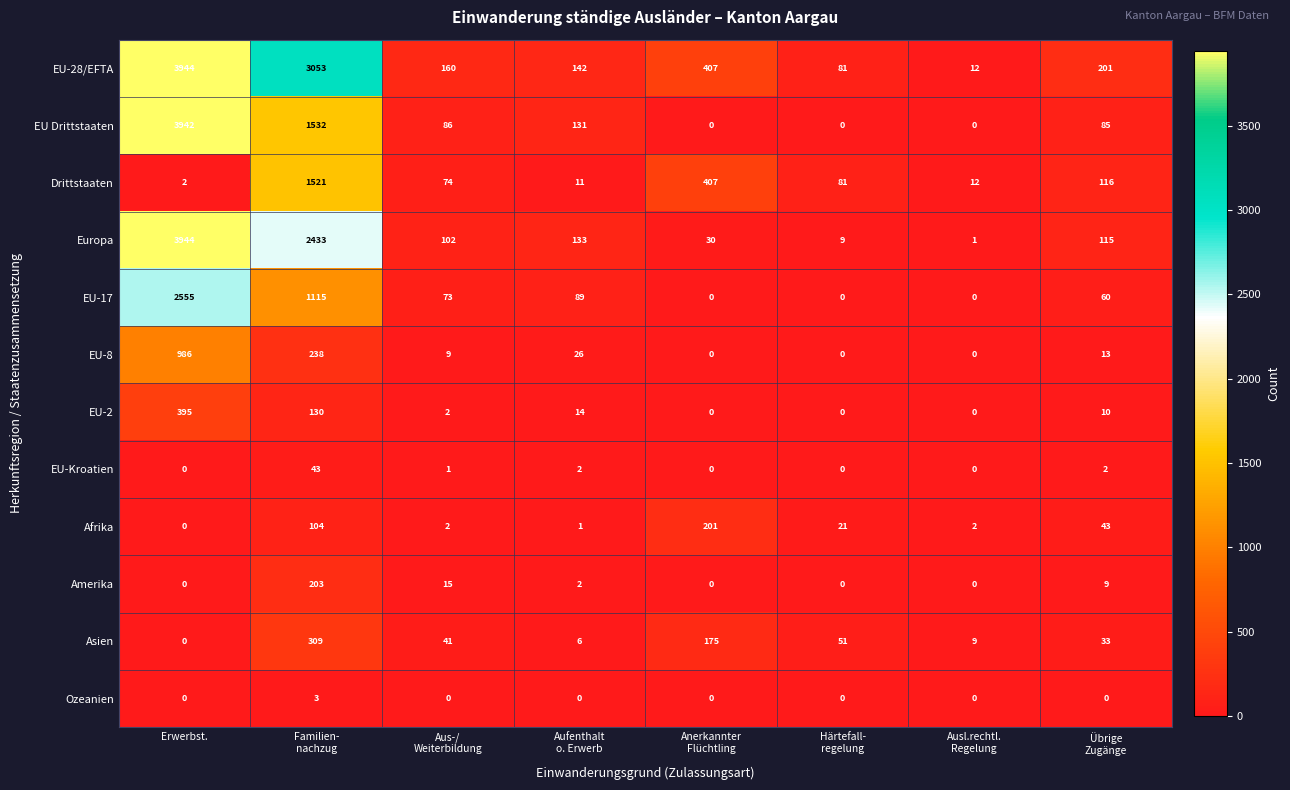

At which category does the chart reach its peak across all series?

Erwerbst.